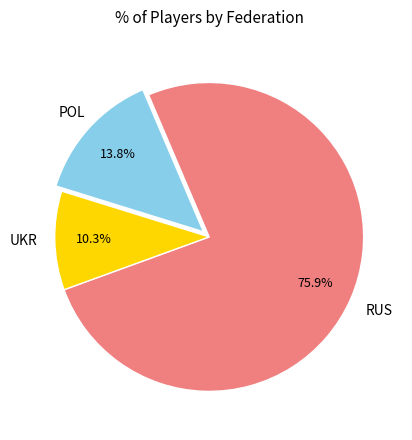

Is there a majority slice in this chart?

Yes